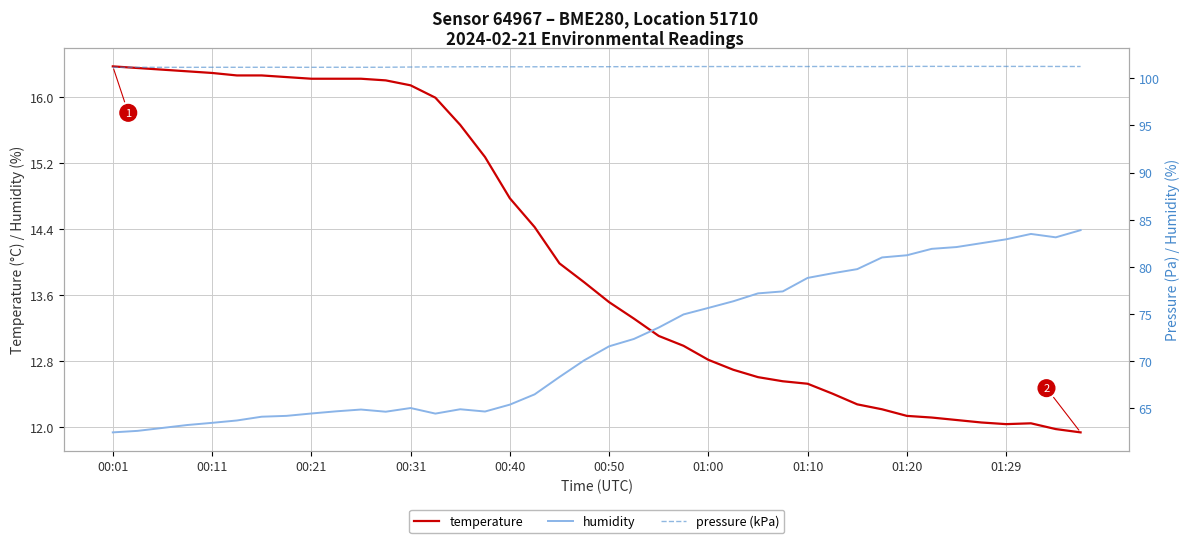

Which category has the lowest value across all series?

39